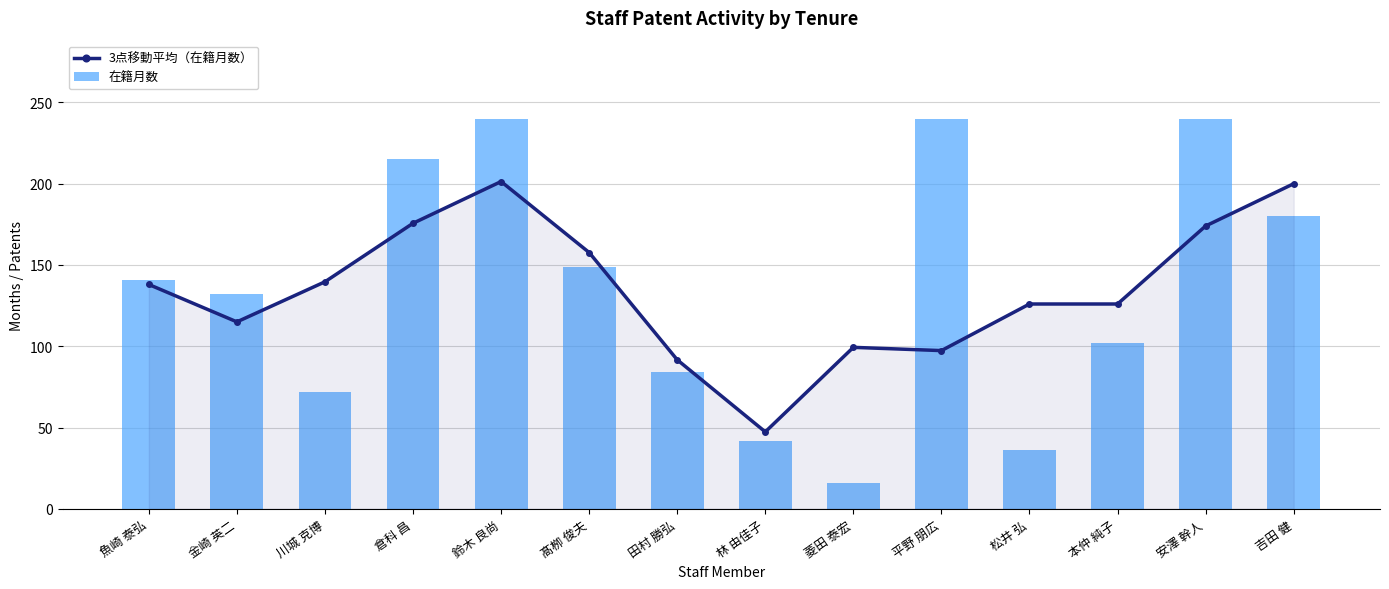

What is the minimum value for 在籍月数?

16.0